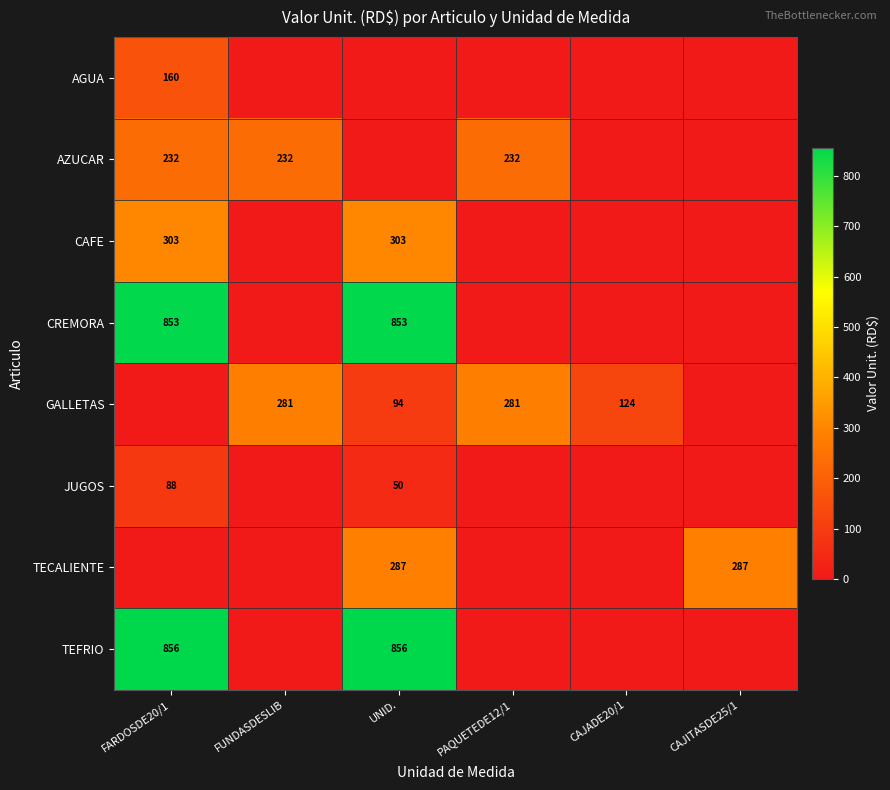

True or false: TECALIENTE has a value of 287 at UNID..

True